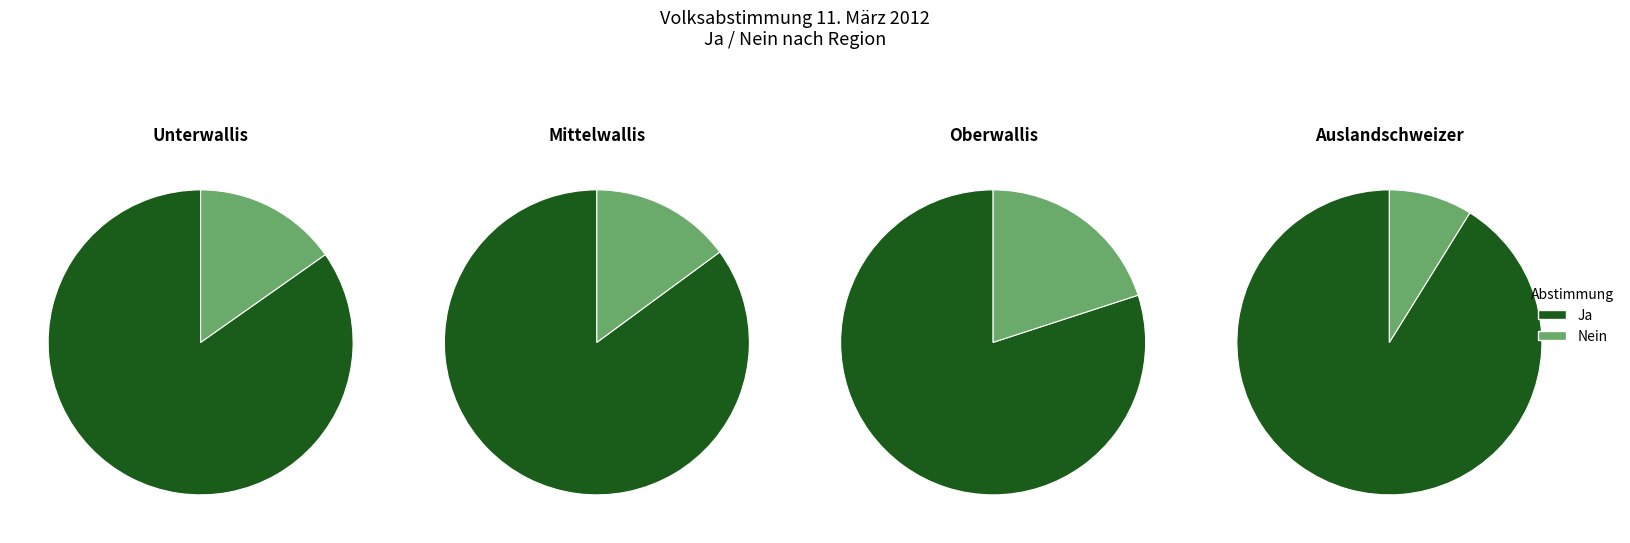

How much of the chart is everything except Ja?

15.2%